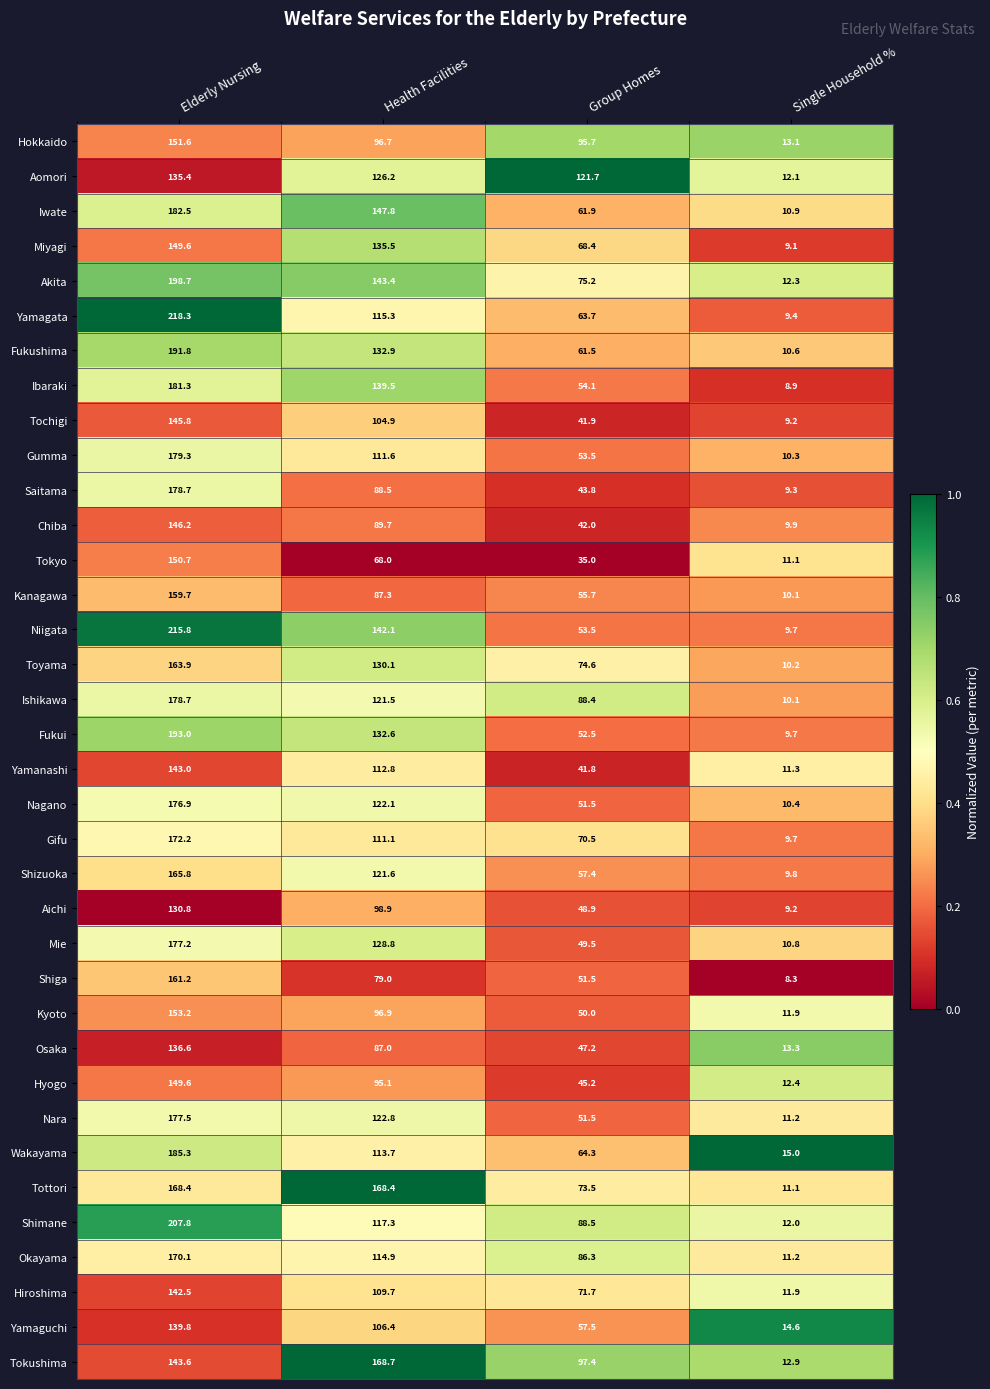

At which category is the sum across all series the highest?

Elderly Nursing